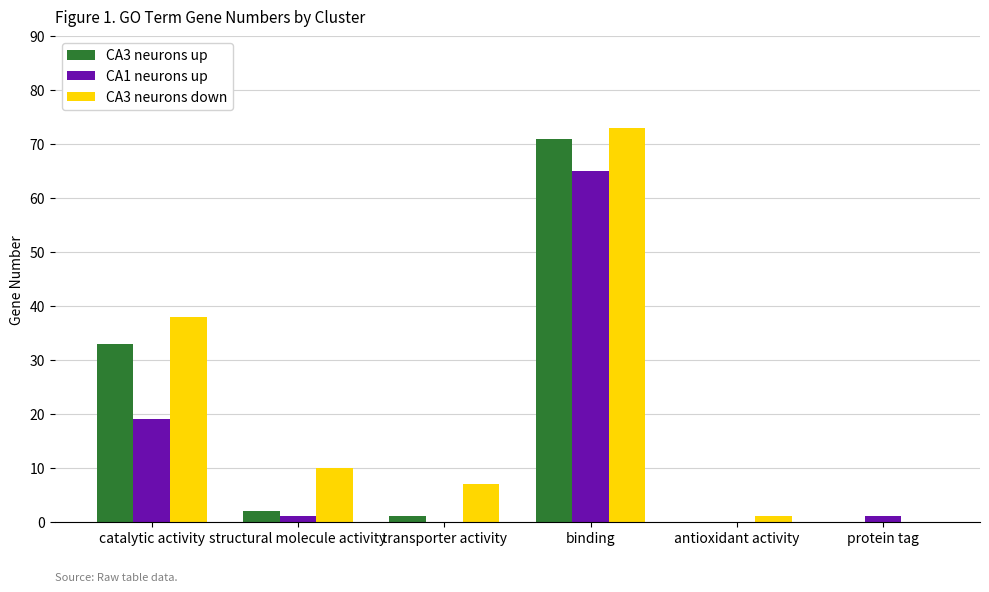

Which series has the largest total across all categories?

CA3 neurons down